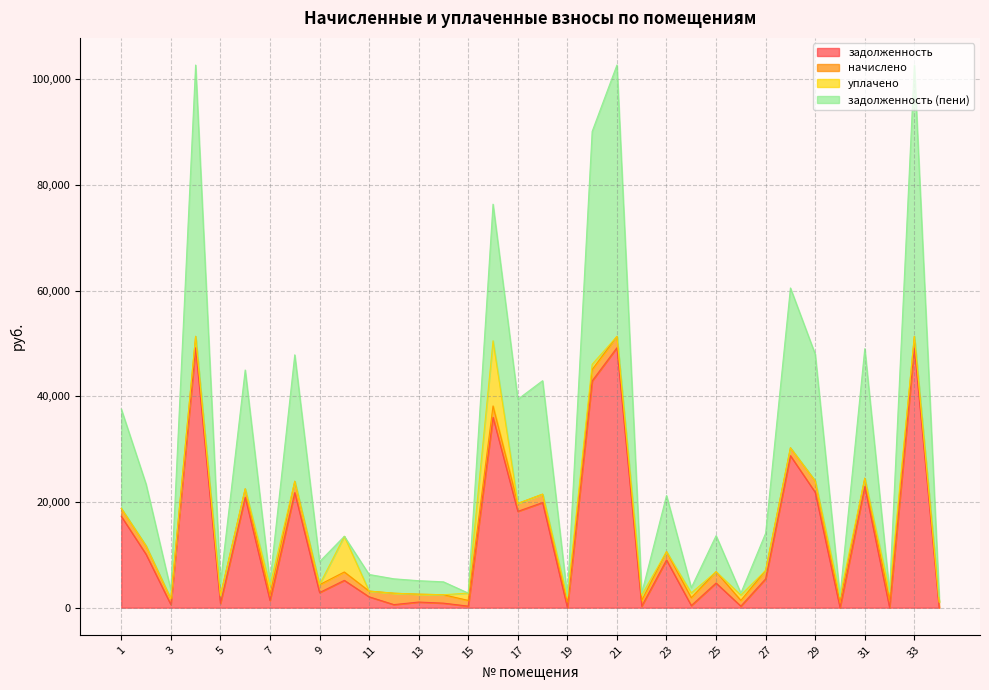

Where is the first local minimum for задолженность?

3